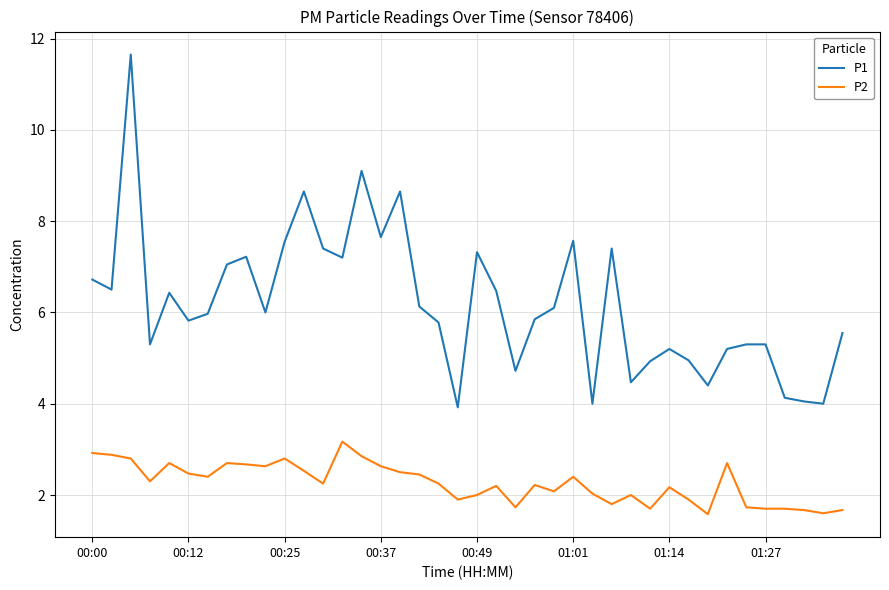

What is the greatest value displayed?

11.7